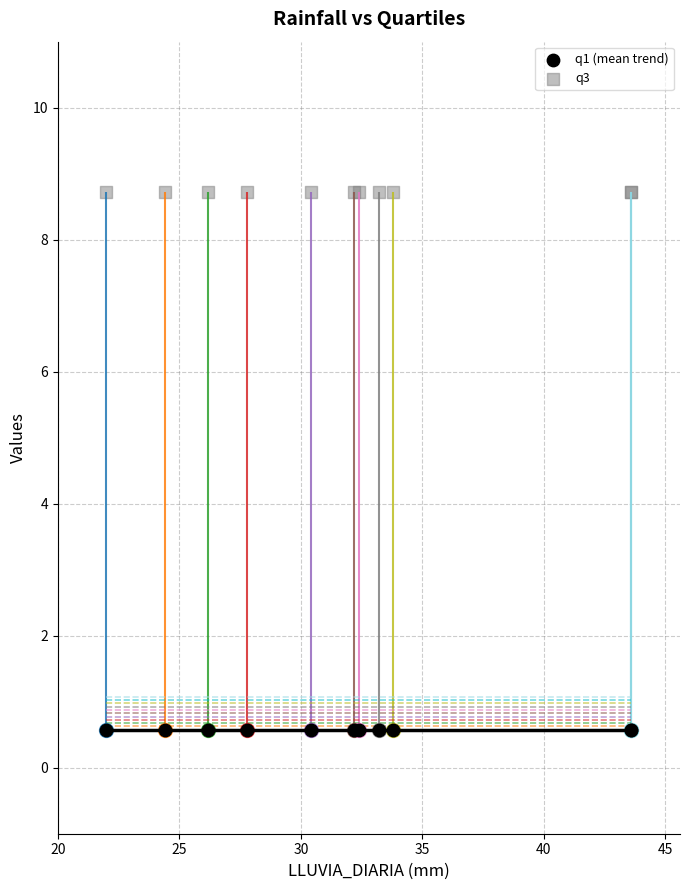

Which series contains the highest Y value?

q3